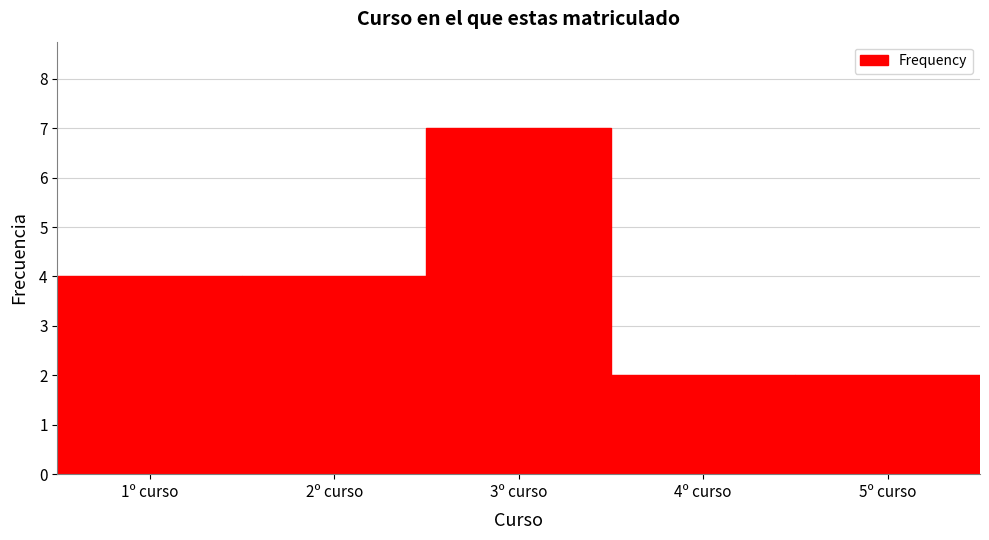

How tall is the bar that spans 3.5 to 4.5 on the x-axis? The values are not printed on the chart, so give them approximately, as read against the axis.

2